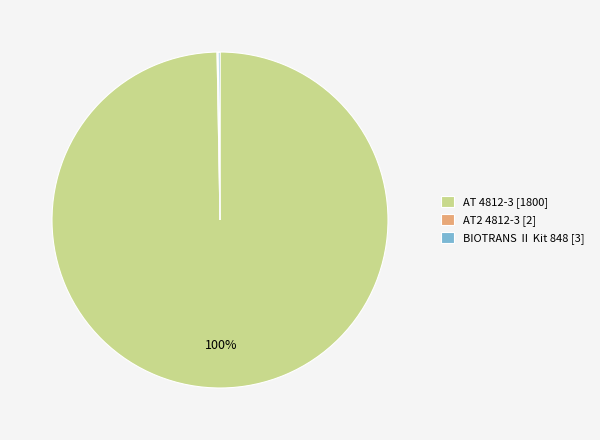

To the nearest percent, what percentage of the pie is AT 4812-3 [1800]?

100%